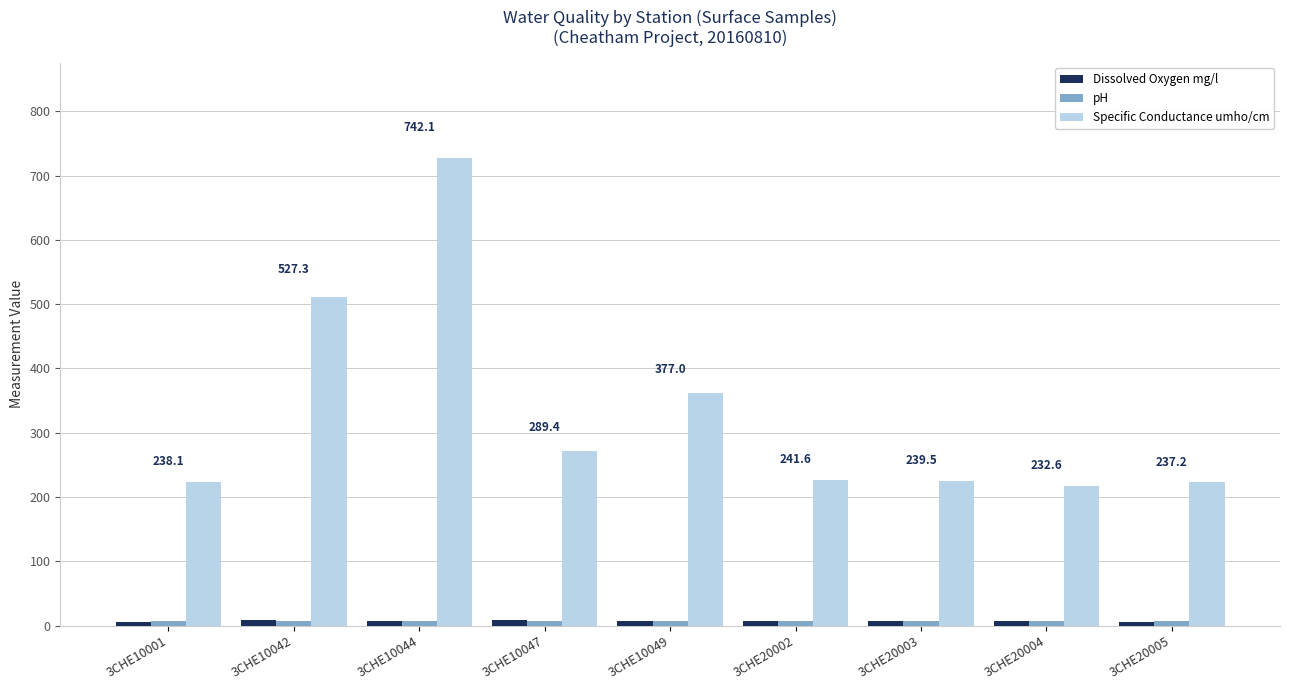

Is it true that Dissolved Oxygen mg/l equals 7.2 at 3CHE10044?

True